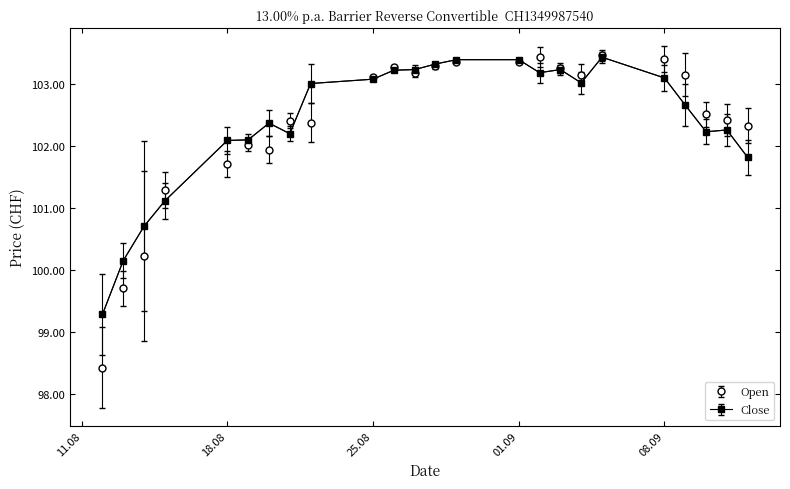

Does the chart have visible grid lines?

No